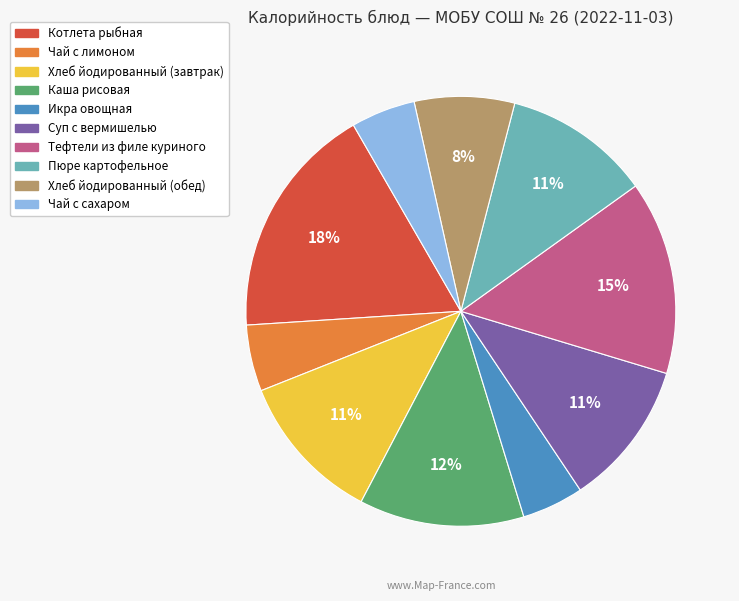

The Чай с лимоном slice represents 5% of the pie. True or false?

True